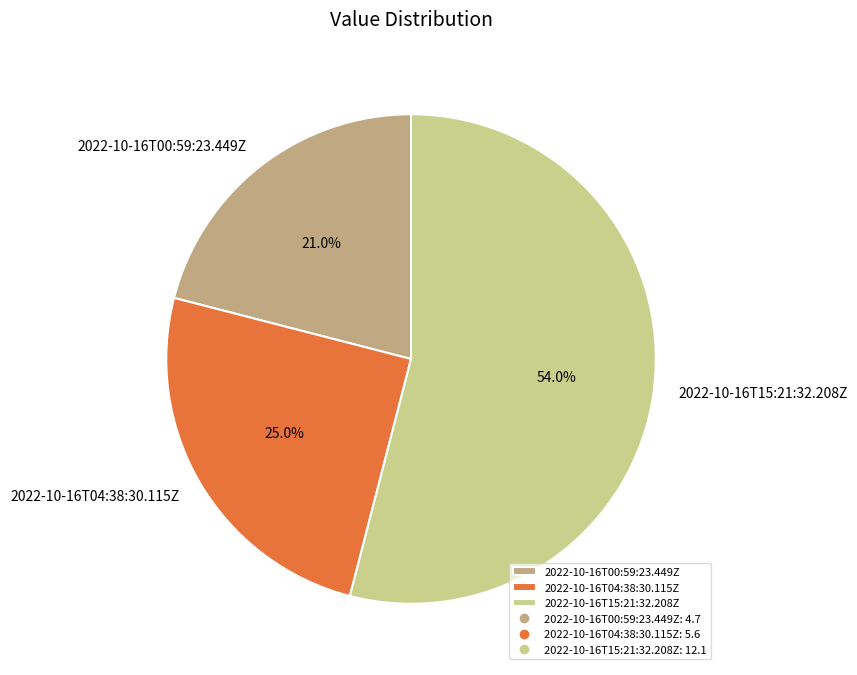

Rank the categories by value from lowest to highest.

2022-10-16T00:59:23.449Z, 2022-10-16T04:38:30.115Z, 2022-10-16T15:21:32.208Z